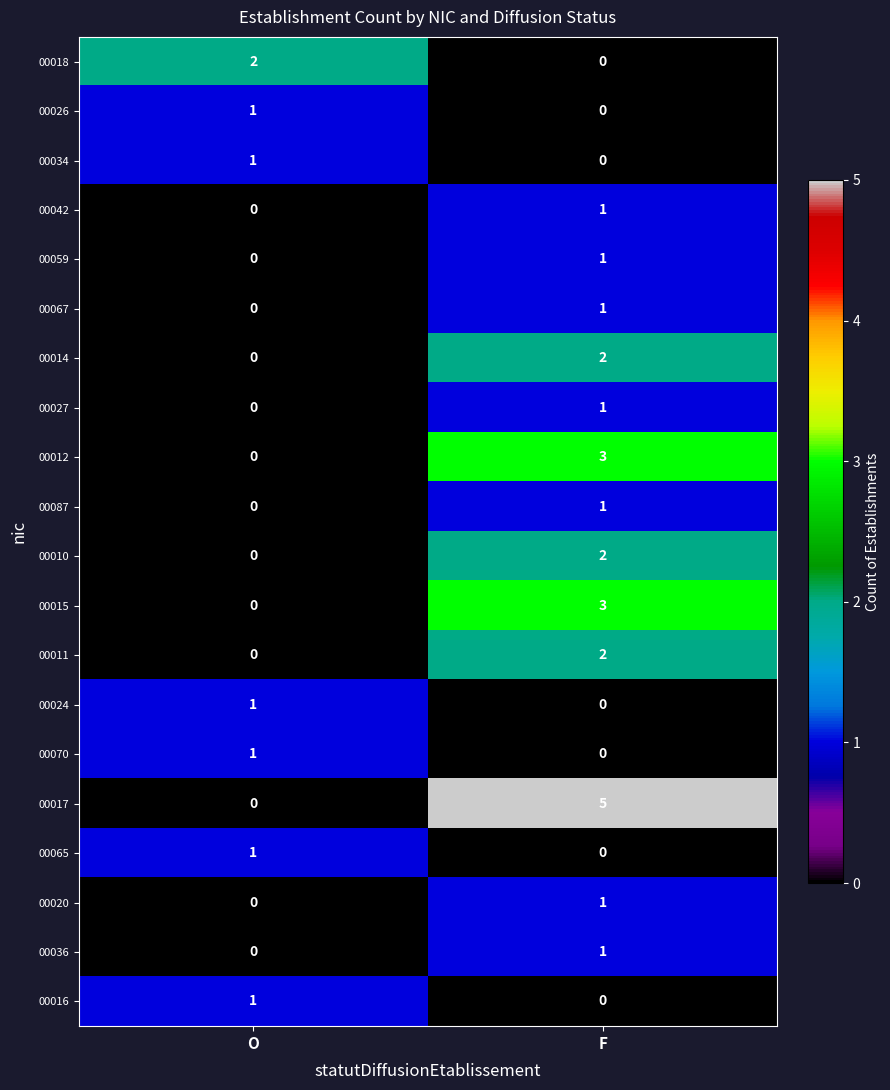

What is the total value across all series at F?

24